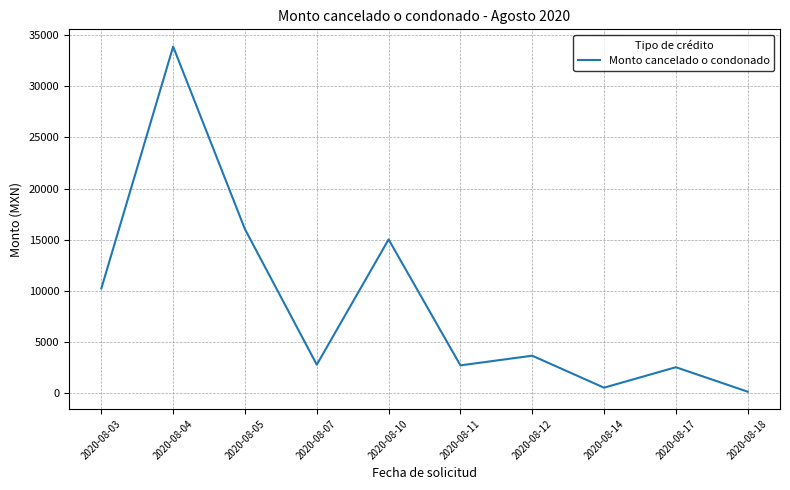

Which has a higher value, 2020-08-11 or 2020-08-12?

2020-08-12